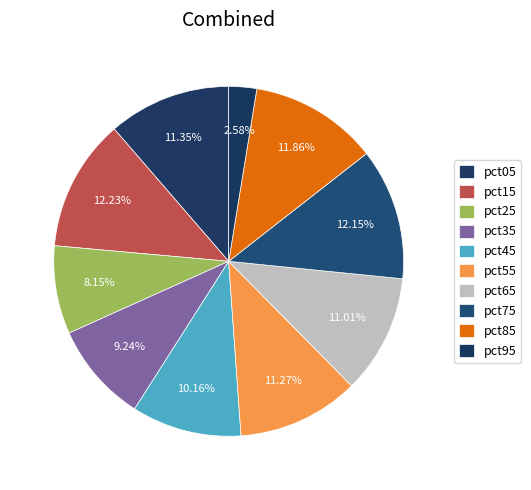

How many segments does this pie chart have?

10